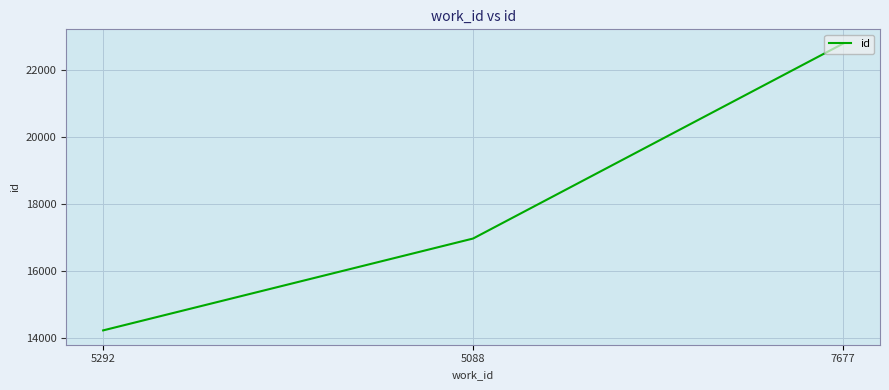

Reading right to left, what are all the values shown in this chart?

22777	16960	14218